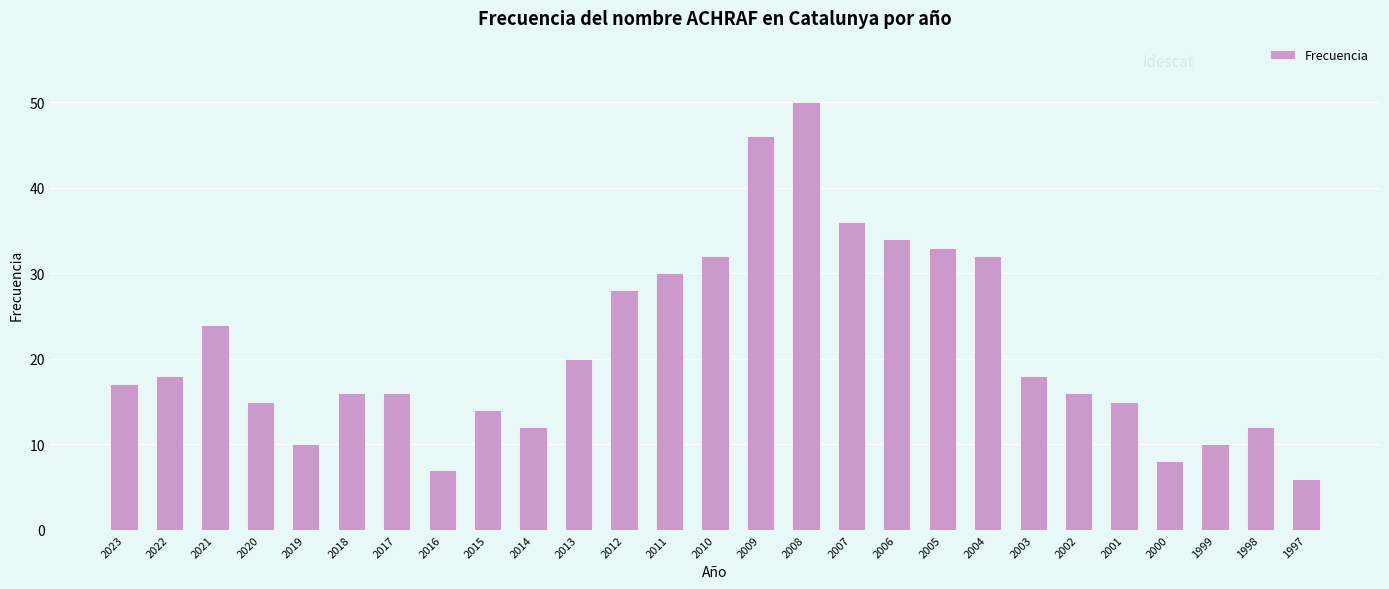

Which has a higher value, 2012 or 2017?

2012